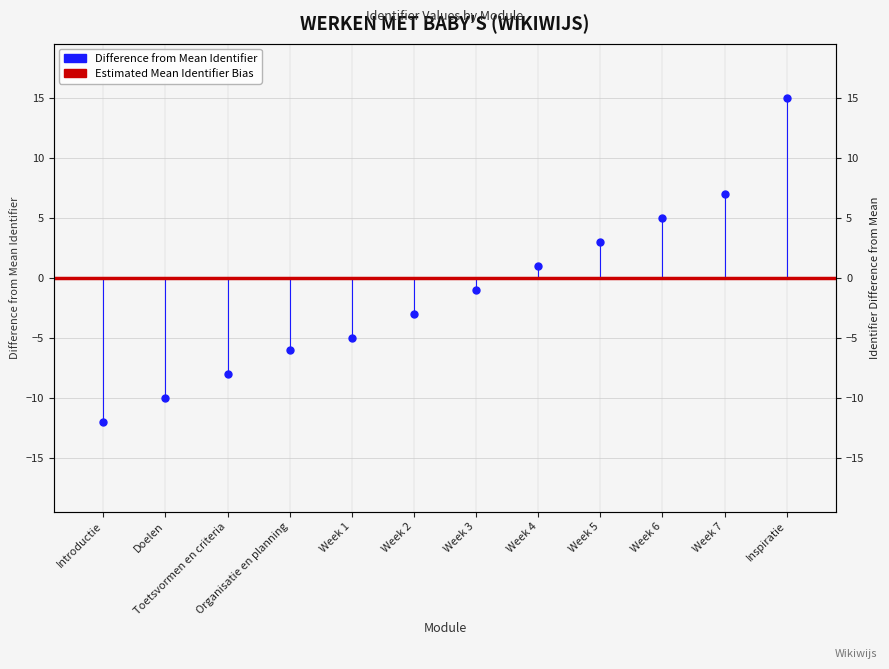

Is it true that the value at Week 4 is 1?

True